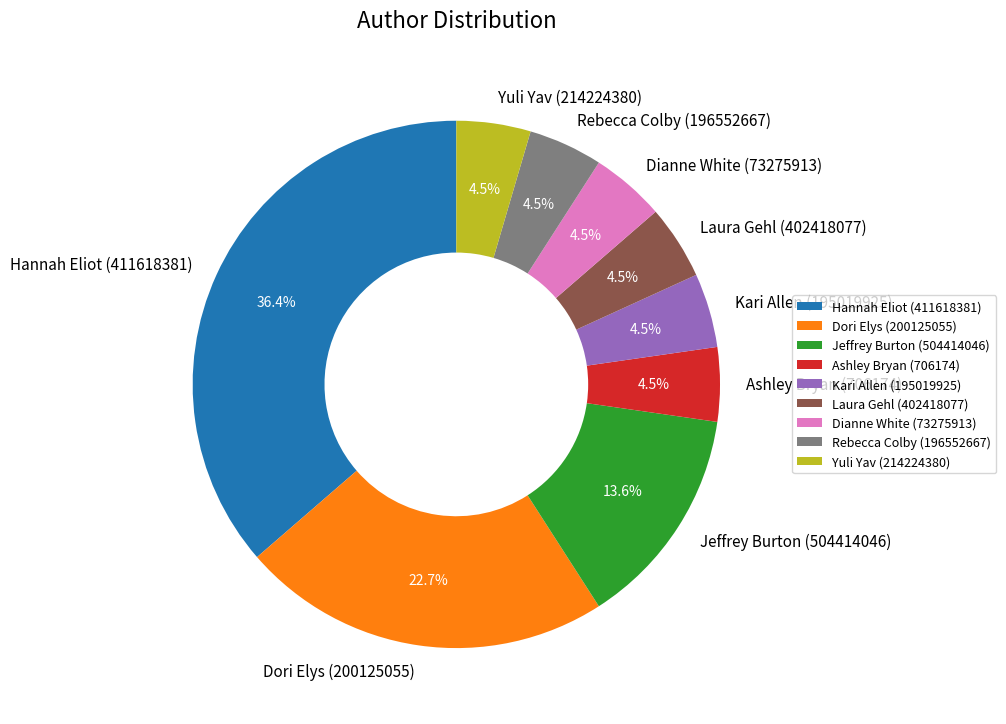

How many segments does this pie chart have?

9